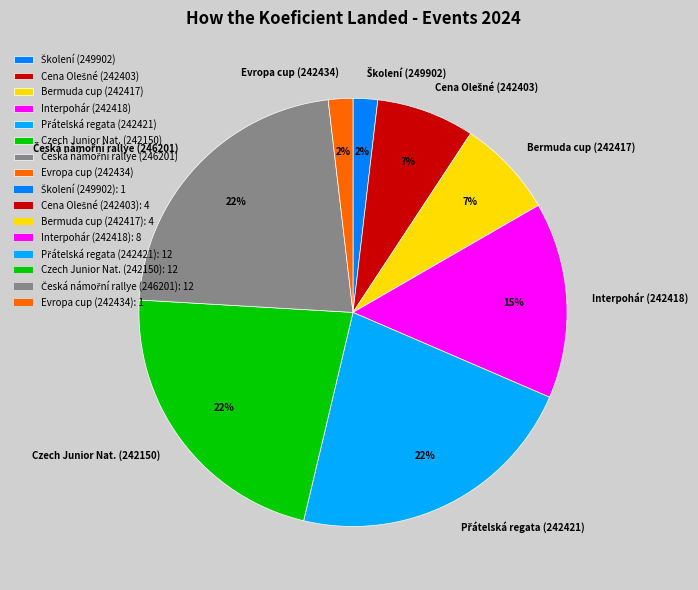

How many segments does this pie chart have?

8